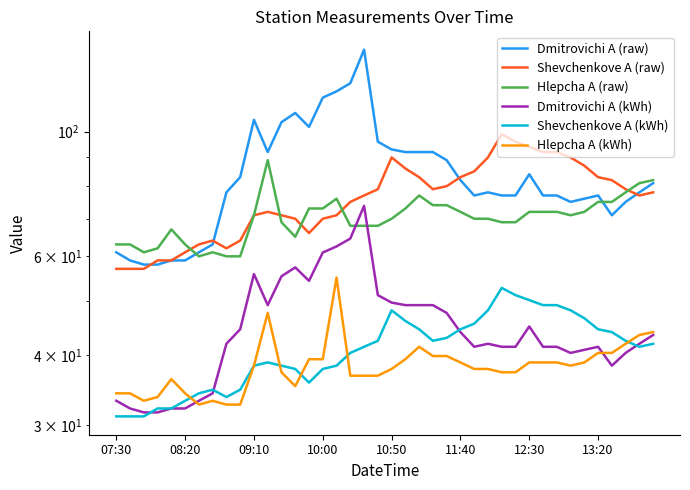

What is the approximate value of Dmitrovichi A (kWh) at 18?

73.8